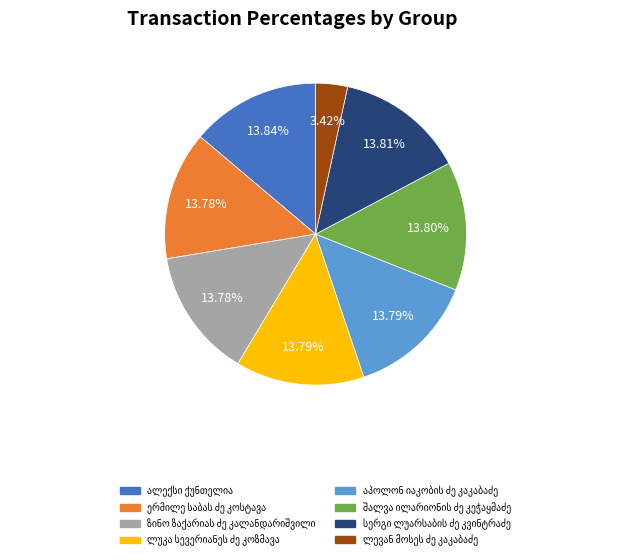

To the nearest percent, what is the difference between the largest and smallest slice percentages?

10%